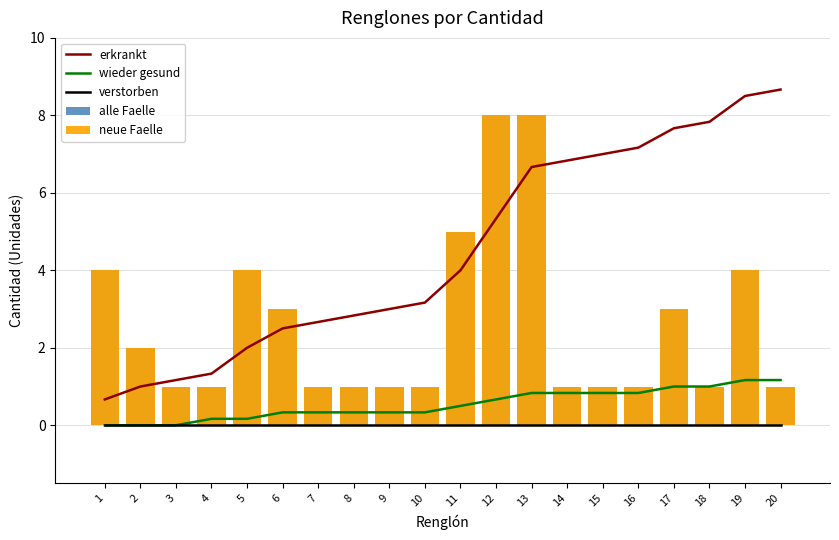

What is the difference between the alle Faelle values at 16 and 6?

2.0